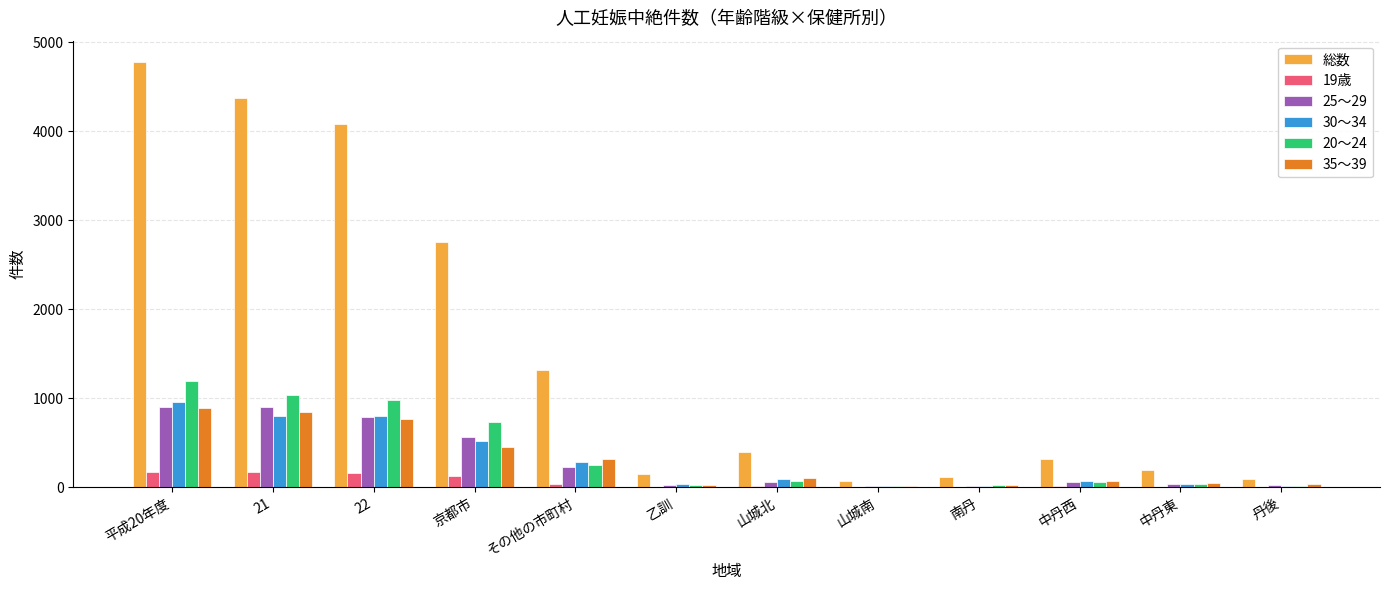

Where is 総数 nearest to the value 2423?

京都市